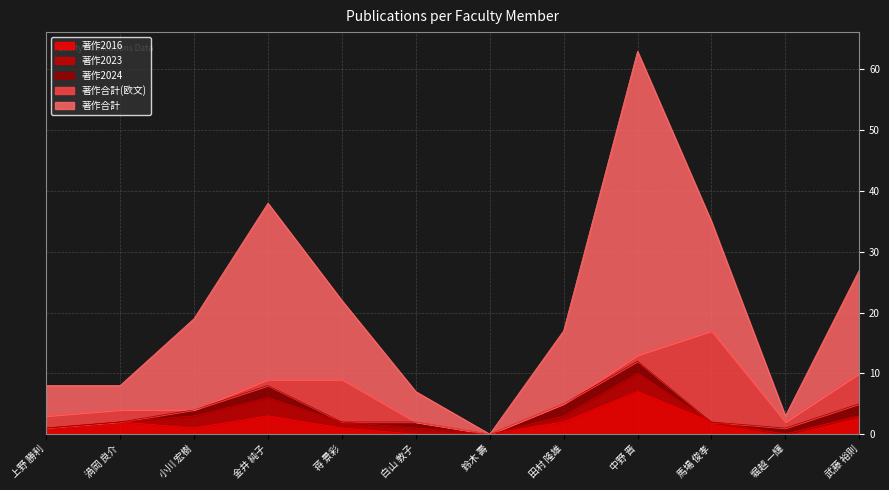

At which category is the sum across all series the highest?

中野 晋